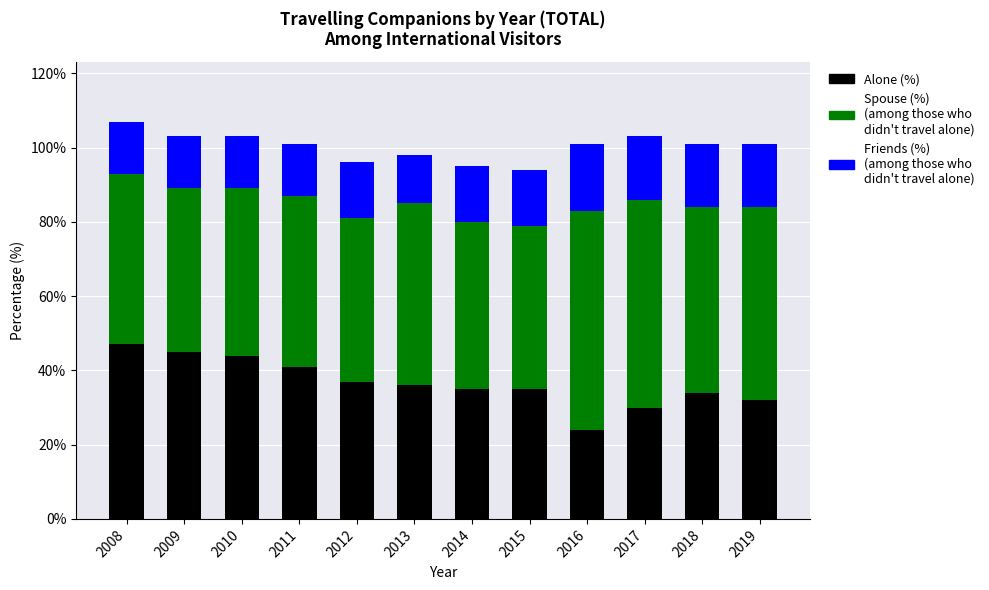

What is the total value across all series at 2014?

95